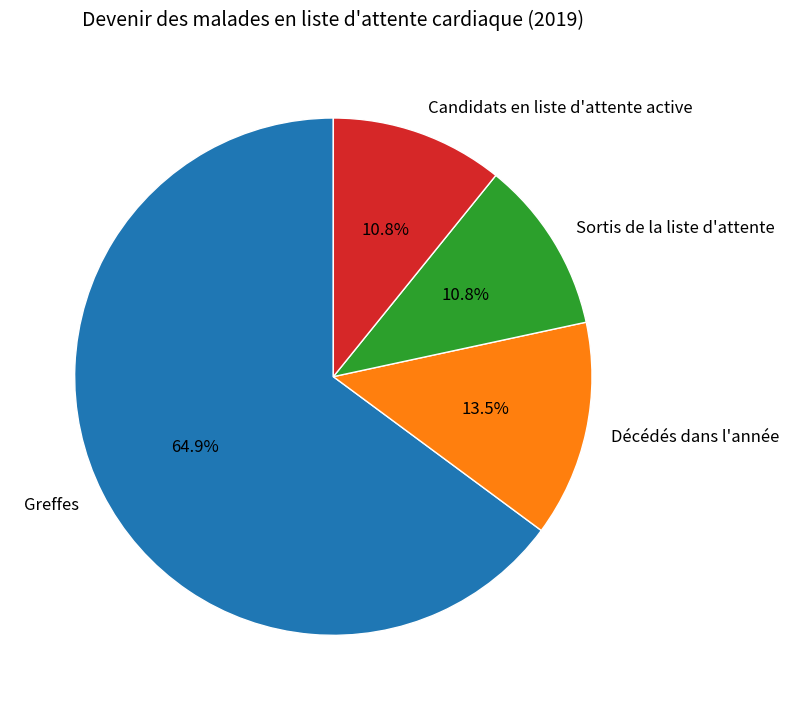

To the nearest percent, what is the difference between the Greffes and Candidats en liste d'attente active slice percentages?

54%